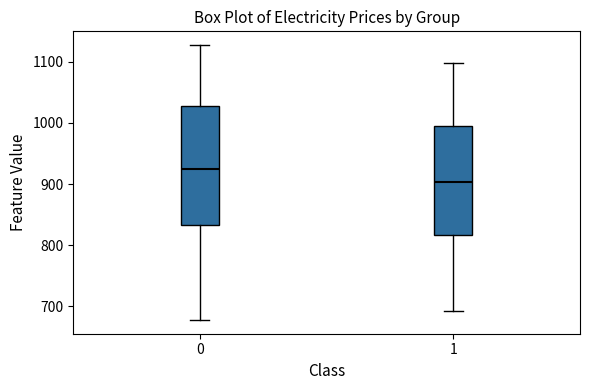

Which box's median line is the lowest?

1